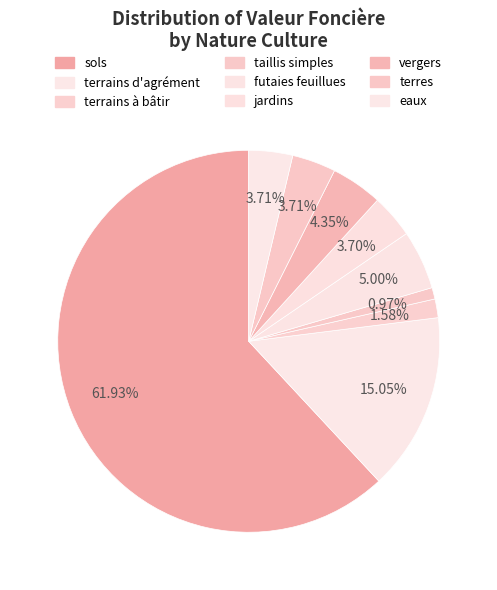

What is the majority slice?

sols